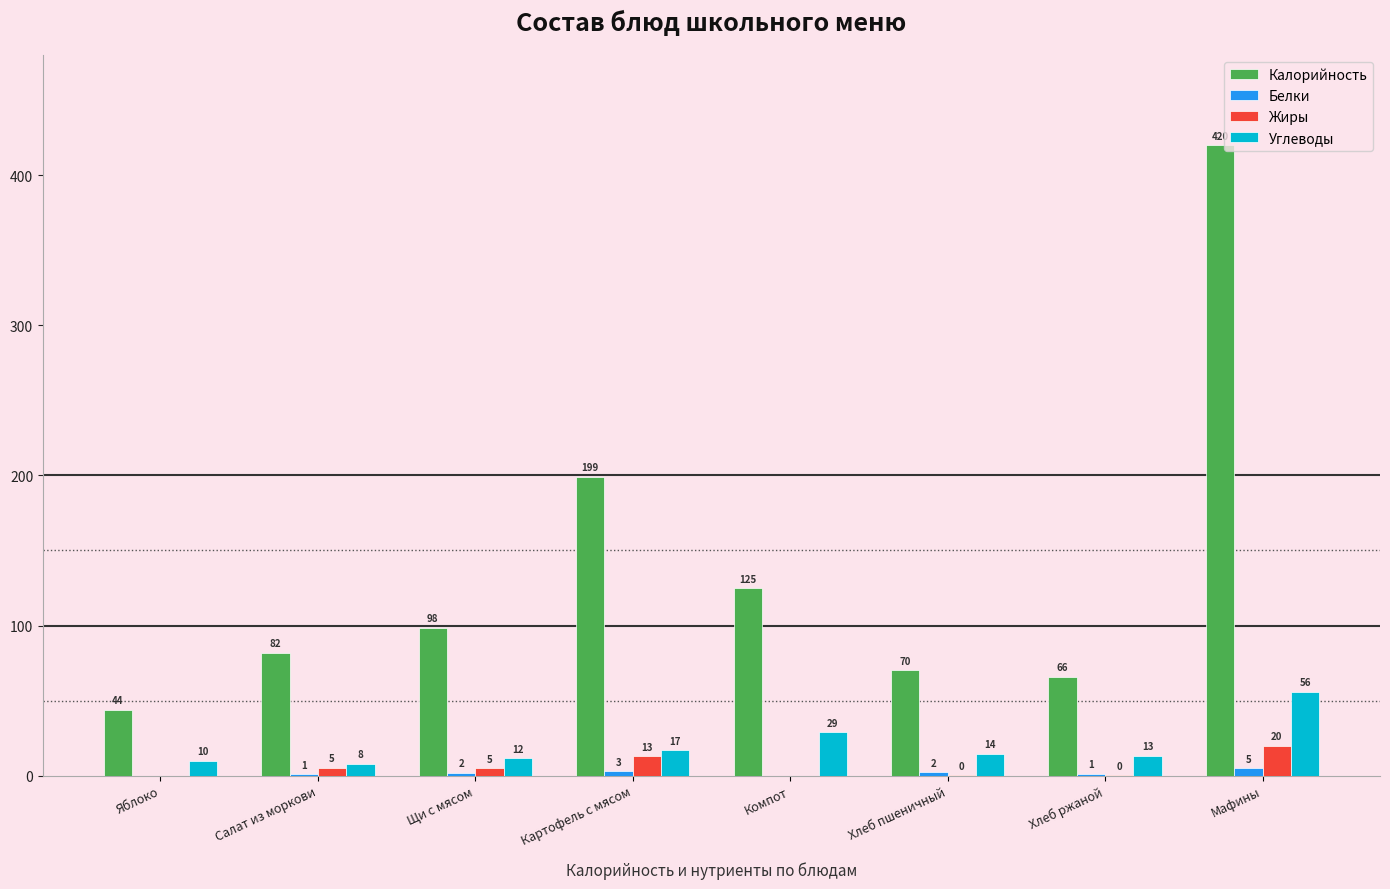

True or false: Углеводы has a value of 56.0 at Мафины.

True